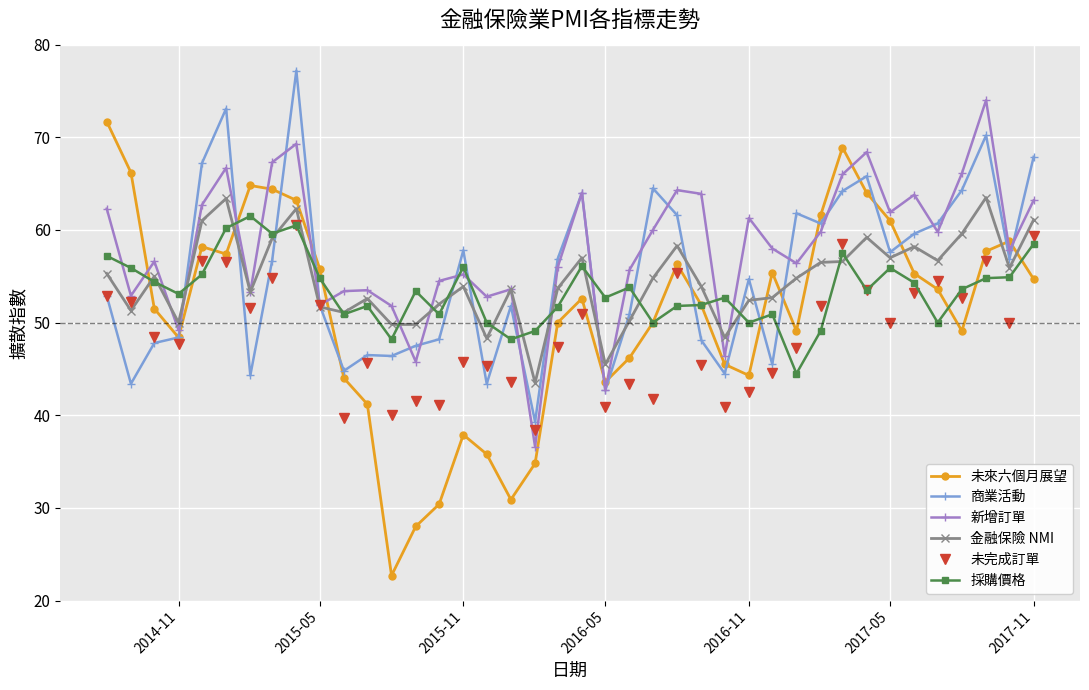

What is the lowest value of the 金融保險 NMI series?

43.5